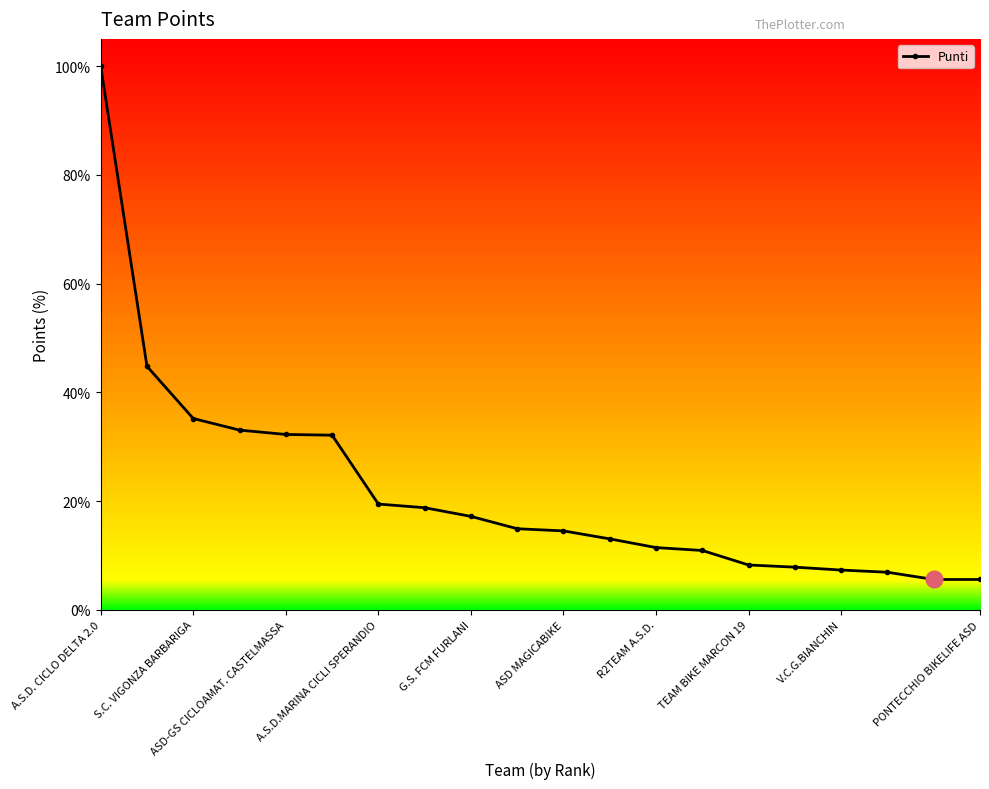

What is the value of the 15th point from the left?

8.3